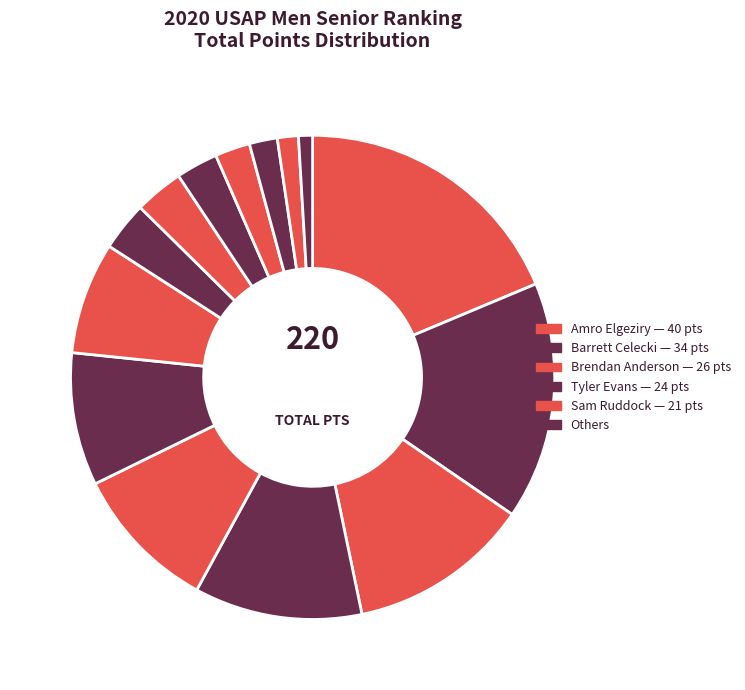

What is the largest slice in the pie chart?

Amro Elgeziry